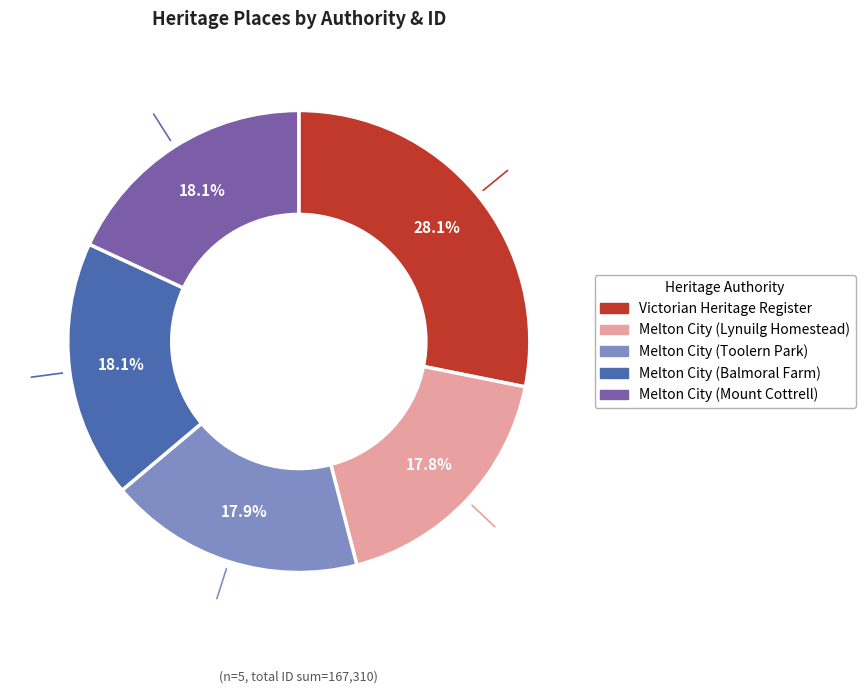

Which slice is the largest?

Victorian Heritage Register